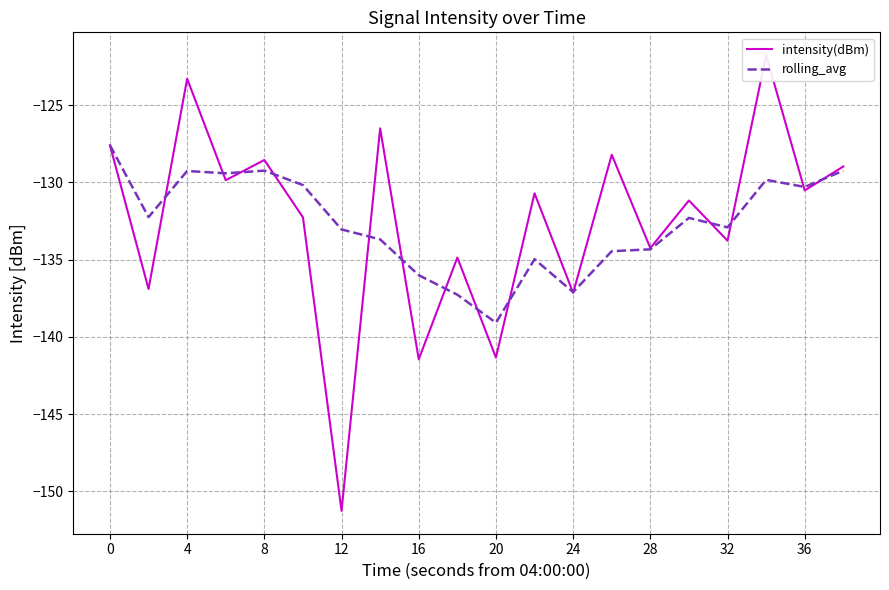

Reading left to right, list all the values displayed in this chart.

intensity(dBm): -127.6	-136.9	-123.3	-129.9	-128.5	-132.3	-151.3	-126.5	-141.4	-134.9	-141.3	-130.7	-137.1	-128.2	-134.2	-131.2	-133.8	-121.8	-130.5	-129.0
rolling_avg: -127.6	-132.2	-129.3	-129.4	-129.2	-130.2	-133.0	-133.7	-136.0	-137.3	-139.1	-135.0	-137.1	-134.4	-134.3	-132.3	-132.9	-129.8	-130.3	-129.2